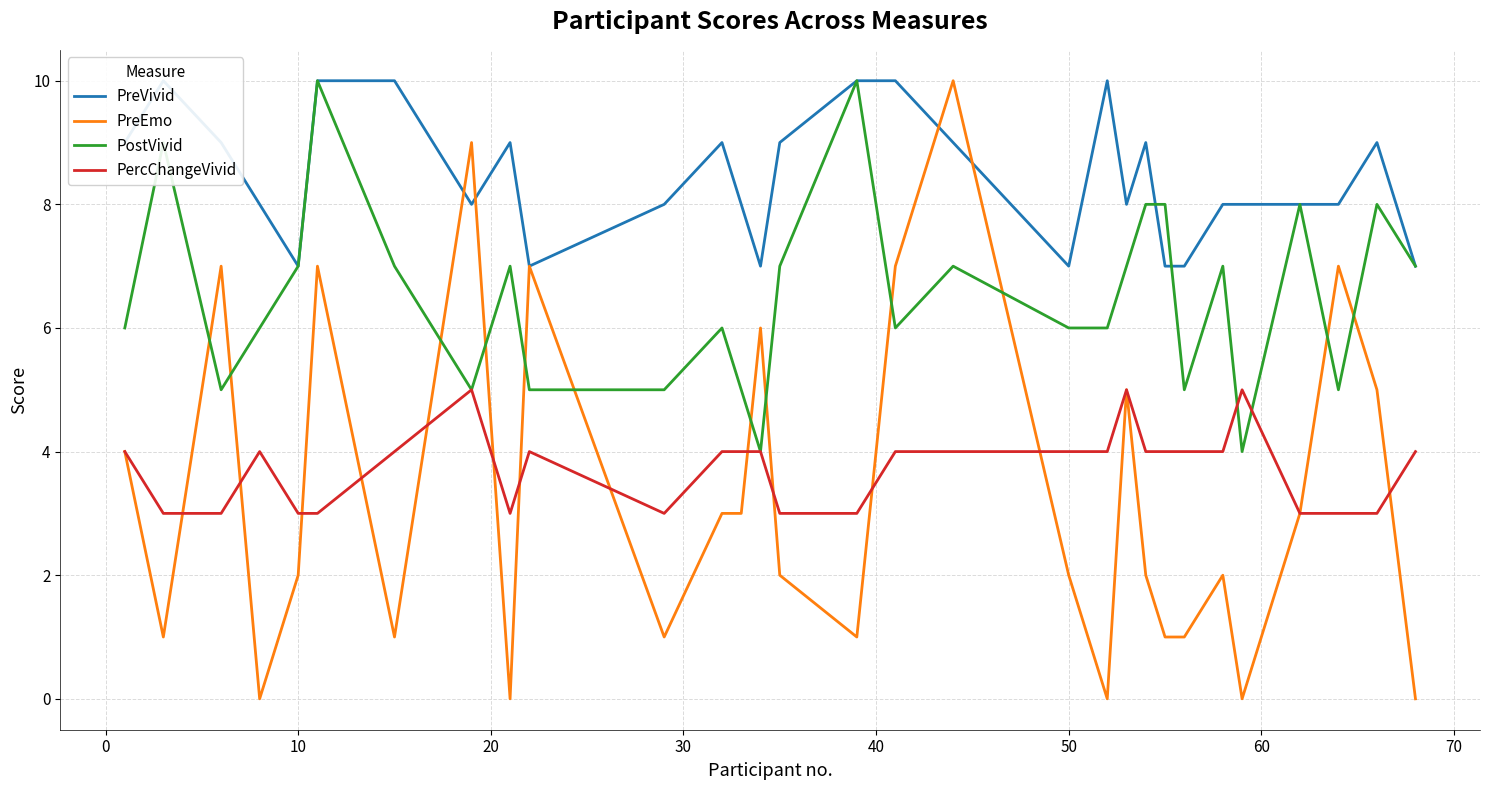

What is the maximum value for PostVivid?

10